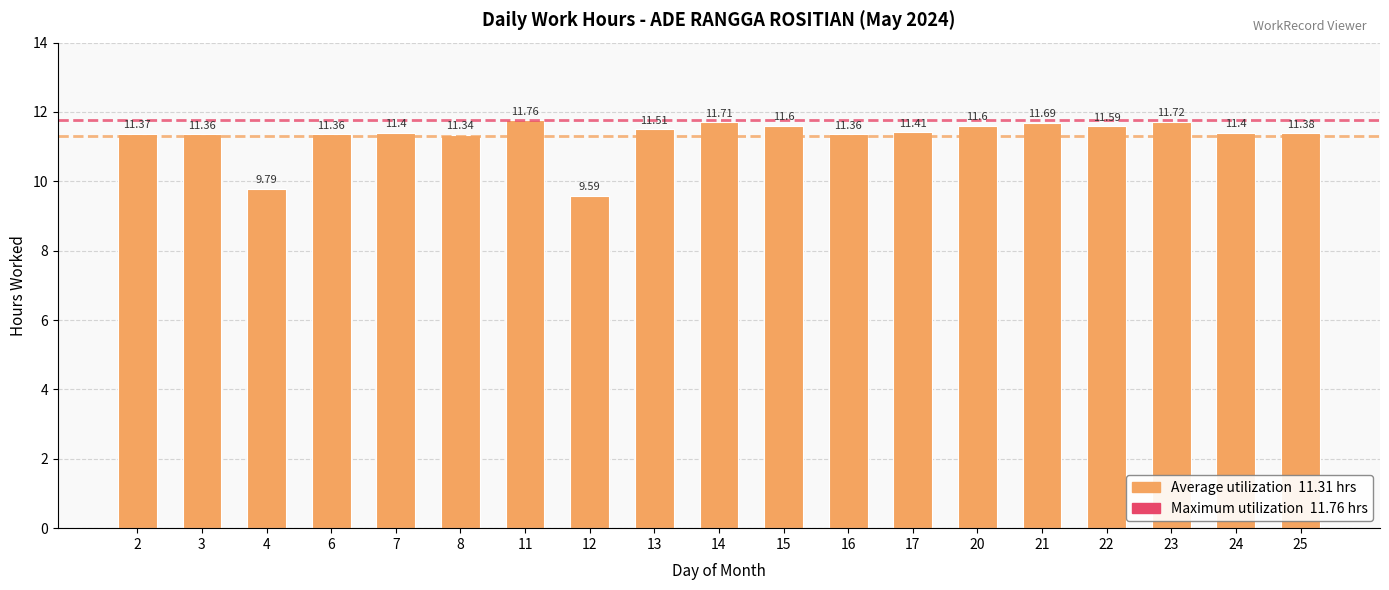

At which label does the data first exceed 11?

2